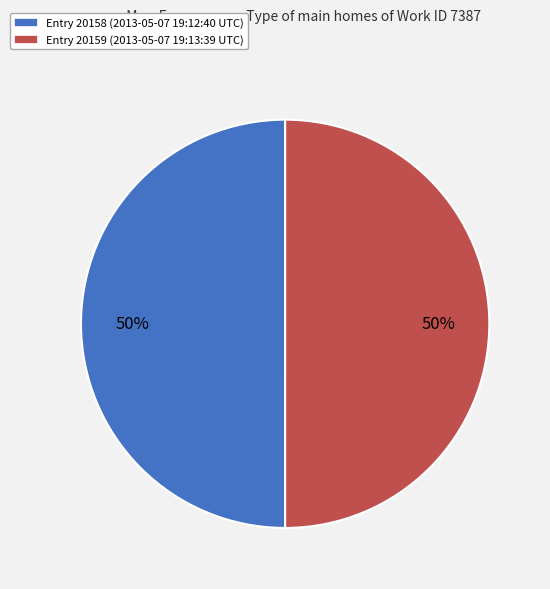

Approximately how many times larger is the value at Entry 20159 (2013-05-07 19:13:39 UTC) compared to Entry 20158 (2013-05-07 19:12:40 UTC)?

1.0